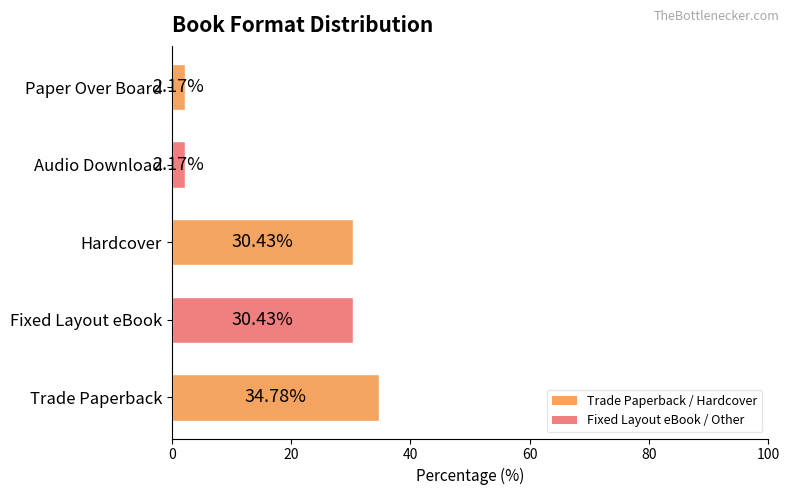

Between Hardcover and Paper Over Board, which is larger?

Hardcover